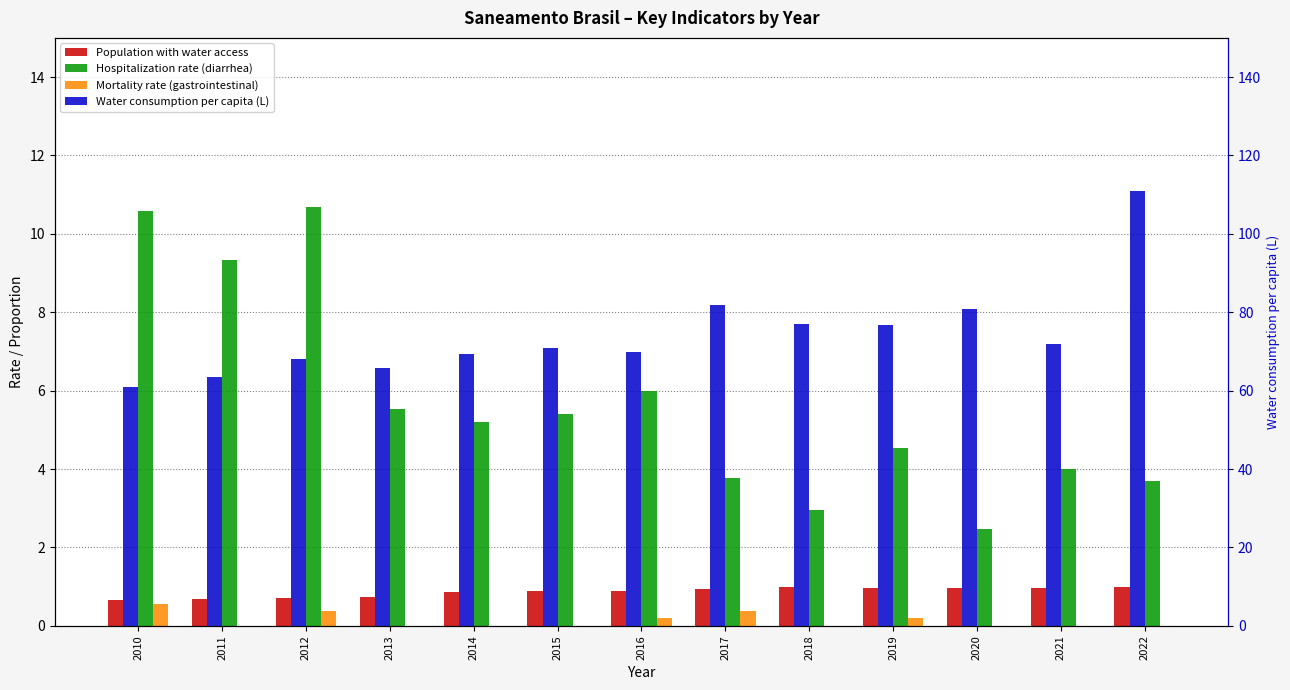

How many groups of bars are there?

13